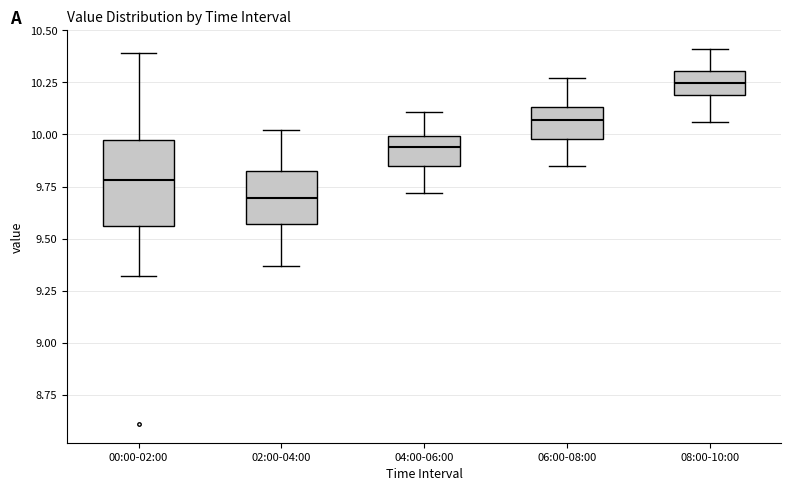

Where does the upper whisker of the box for 04:00-06:00 end on the y-axis? The values are not printed on the chart, so give them approximately, as read against the axis.

10.10